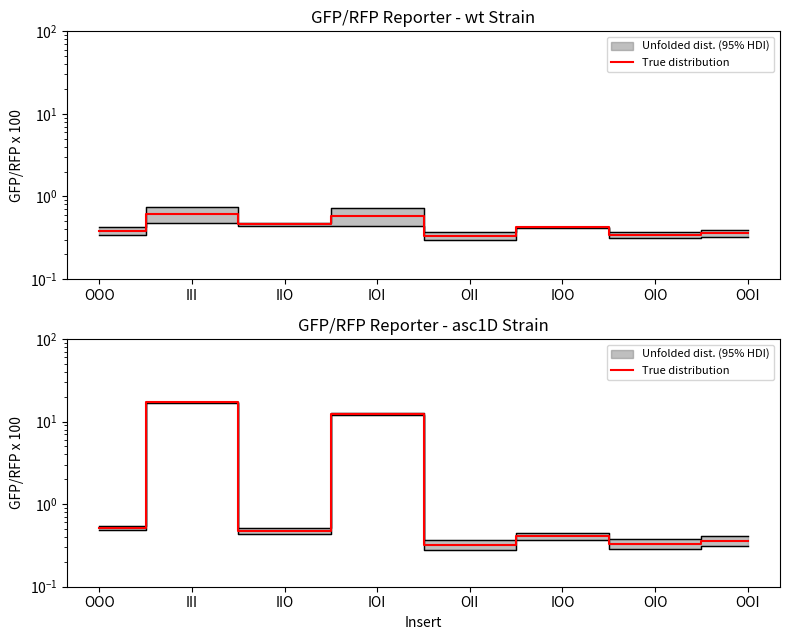

Does the chart display data point markers on the line(s)?

No